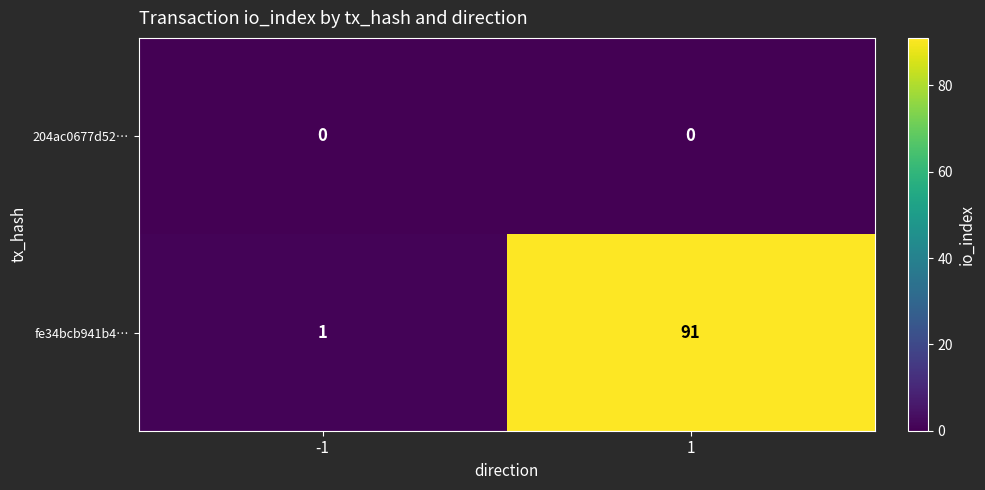

Is it true that fe34bcb941b4… equals 154 at 1?

False